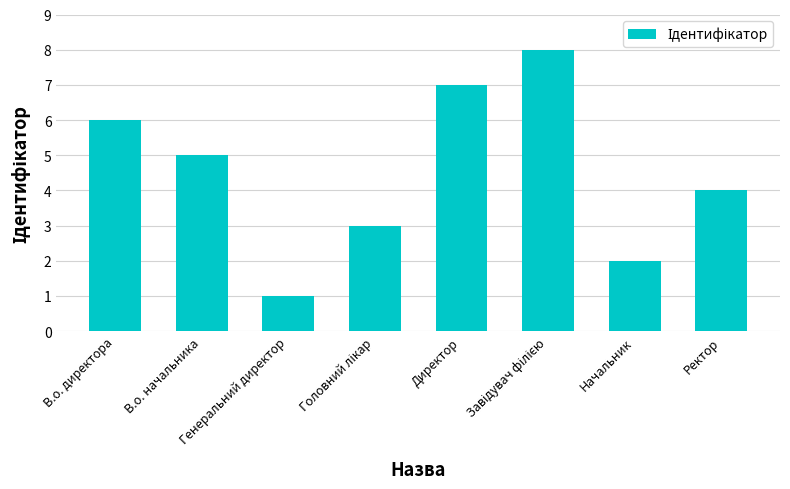

What is the sum of all values?

36